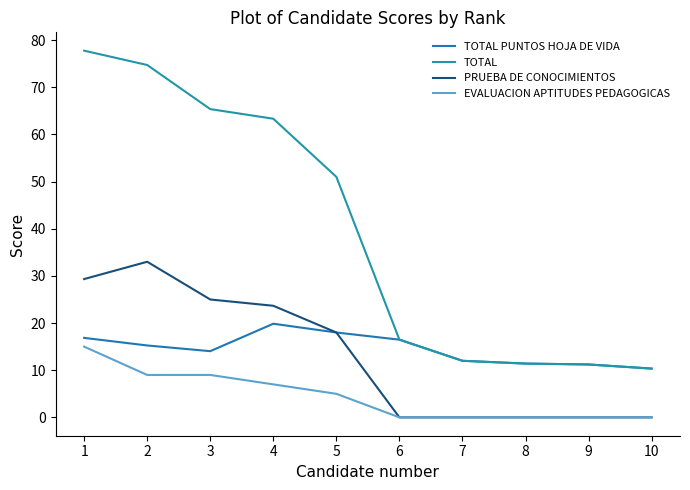

At how many categories does at least one series exceed 40?

5